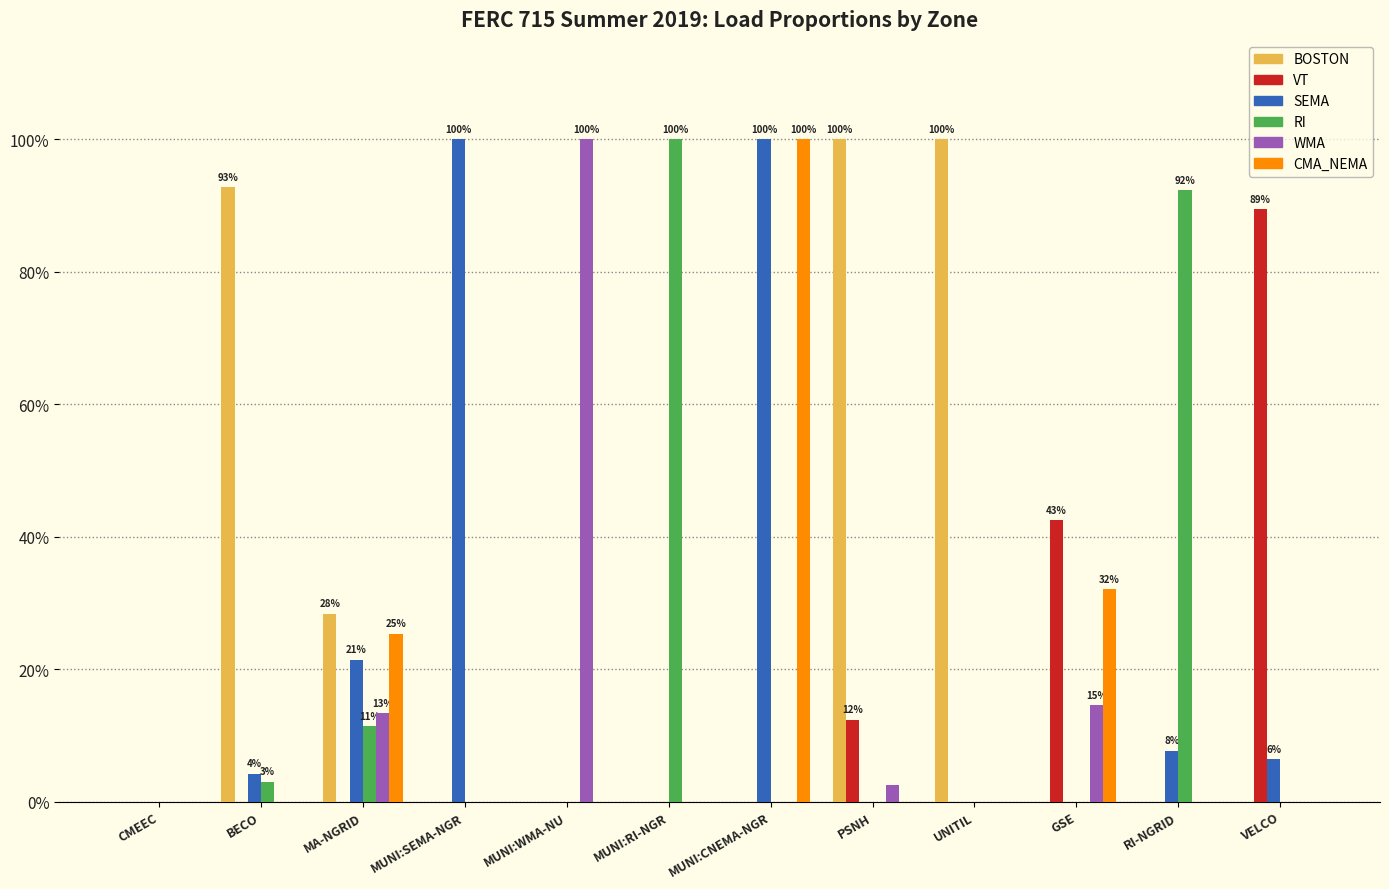

What are all the series names shown in the legend?

BOSTON, VT, SEMA, RI, WMA, CMA_NEMA